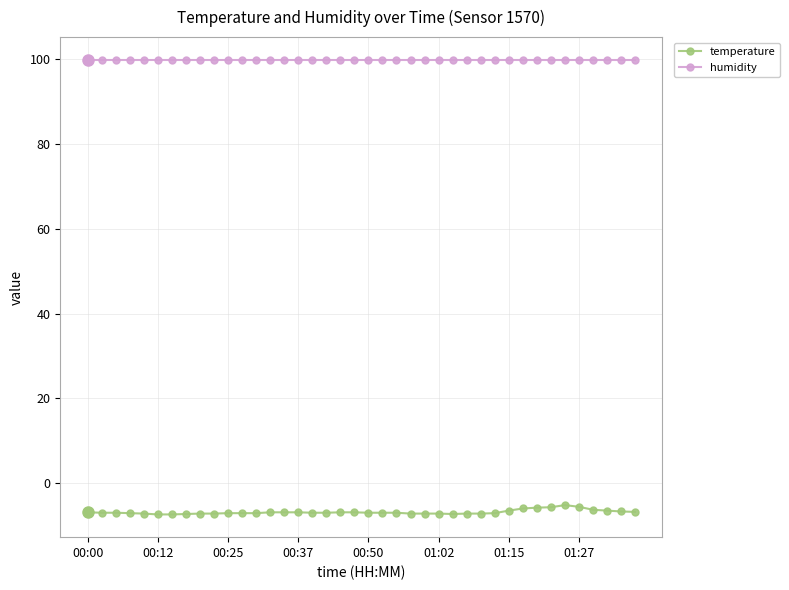

Rank the series by their average value, from highest to lowest.

humidity, temperature